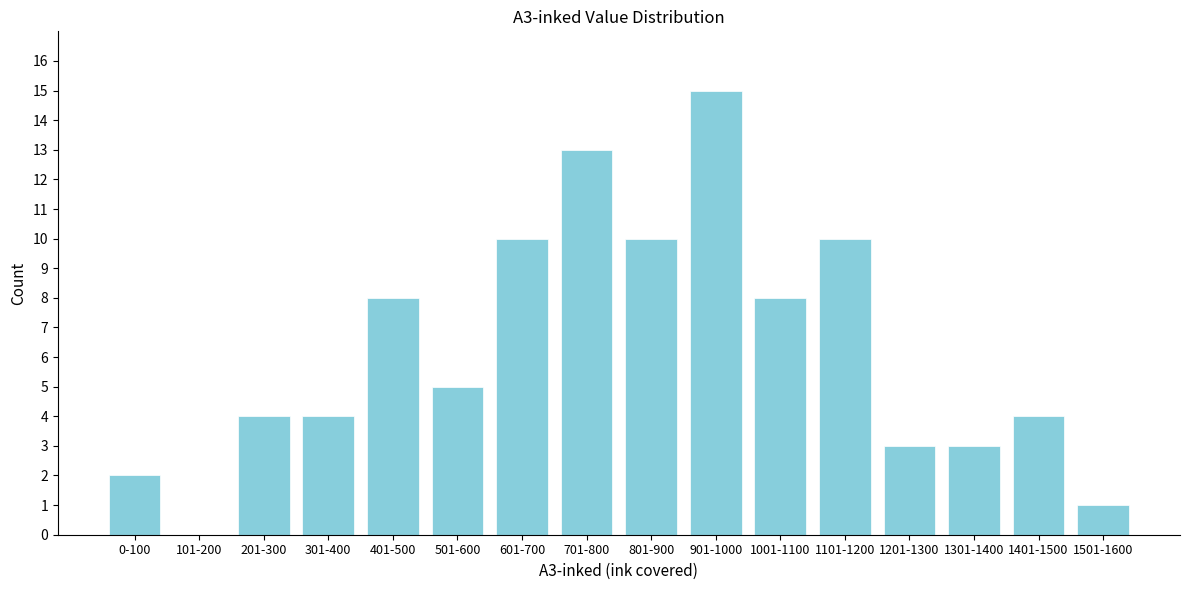

Reading right to left, list all the values displayed in this chart.

1501-1600=1	1401-1500=4	1301-1400=3	1201-1300=3	1101-1200=10	1001-1100=8	901-1000=15	801-900=10	701-800=13	601-700=10	501-600=5	401-500=8	301-400=4	201-300=4	101-200=0	0-100=2